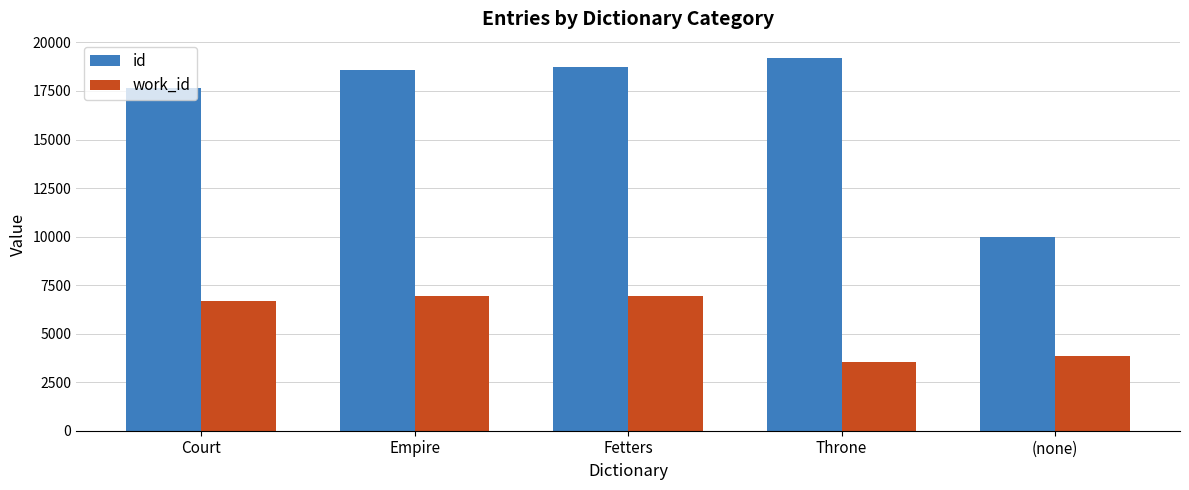

What is the total value across all series at Court?

24296